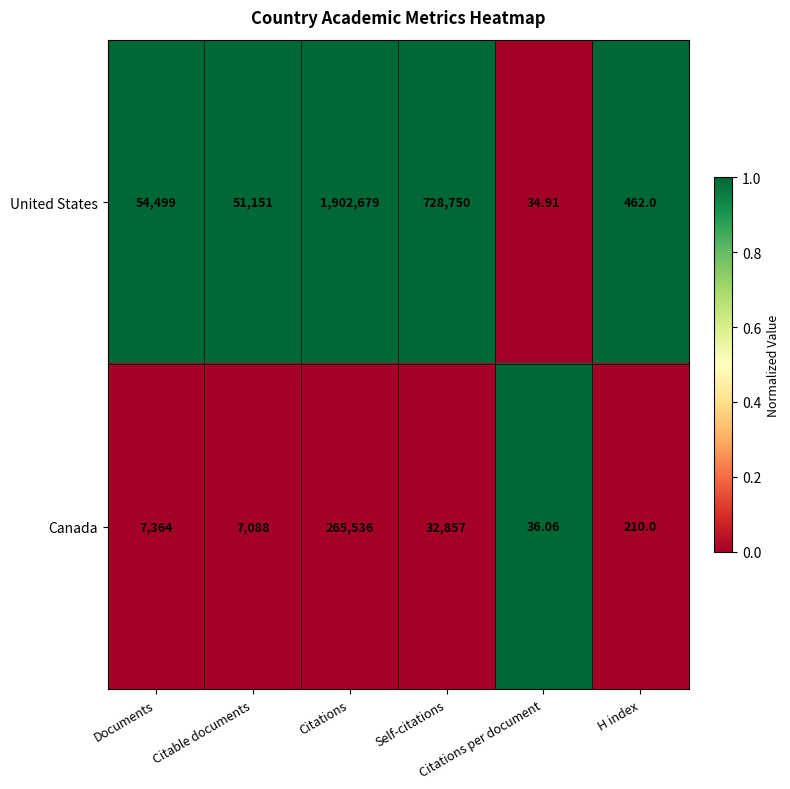

List the series in order of their peak value, highest first.

United States, Canada